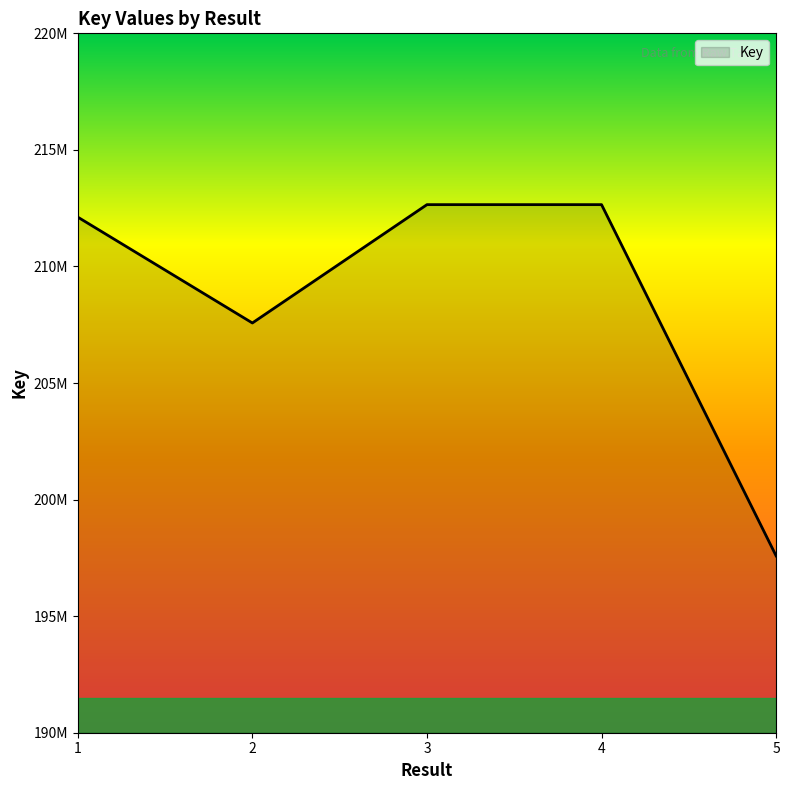

Does the chart have visible grid lines?

No